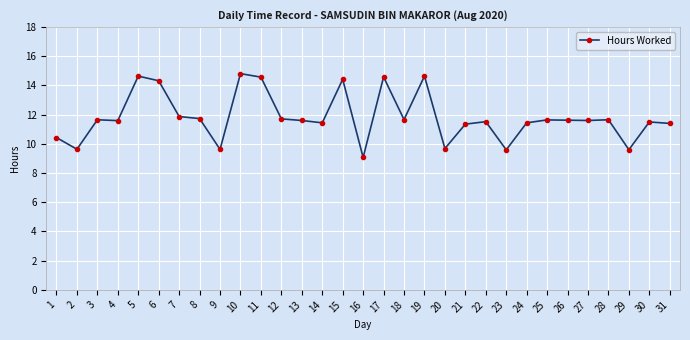

True or false: the data has more than 0 interior local peaks.

True